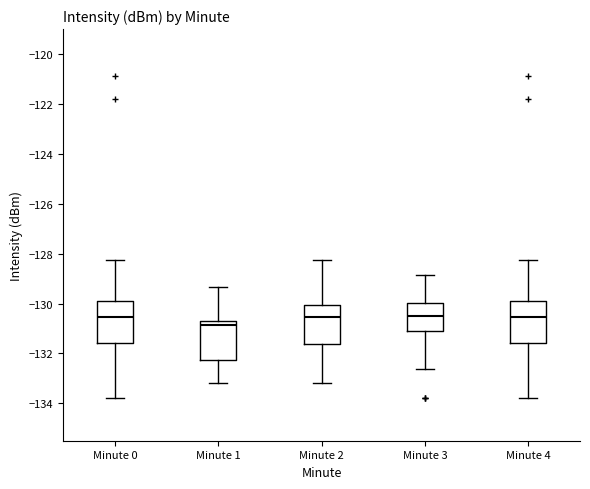

Reading left to right, transcribe this box plot: for each box, give where its median line is, the range the box spans, and where its two whiskers end, as read against the y-axis. The values are not printed on the chart, so give them approximately, as read against the axis.

Minute 0: median -130.6, box -131.6 to -130.0, whiskers -133.8 to -128.2
Minute 1: median -130.8 (just below the box's upper edge), box -132.2 to -130.8, whiskers -133.2 to -129.4
Minute 2: median -130.6, box -131.6 to -130.0, whiskers -133.2 to -128.2
Minute 3: median -130.4, box -131.2 to -130.0, whiskers -132.6 to -128.8
Minute 4: median -130.6, box -131.6 to -130.0, whiskers -133.8 to -128.2